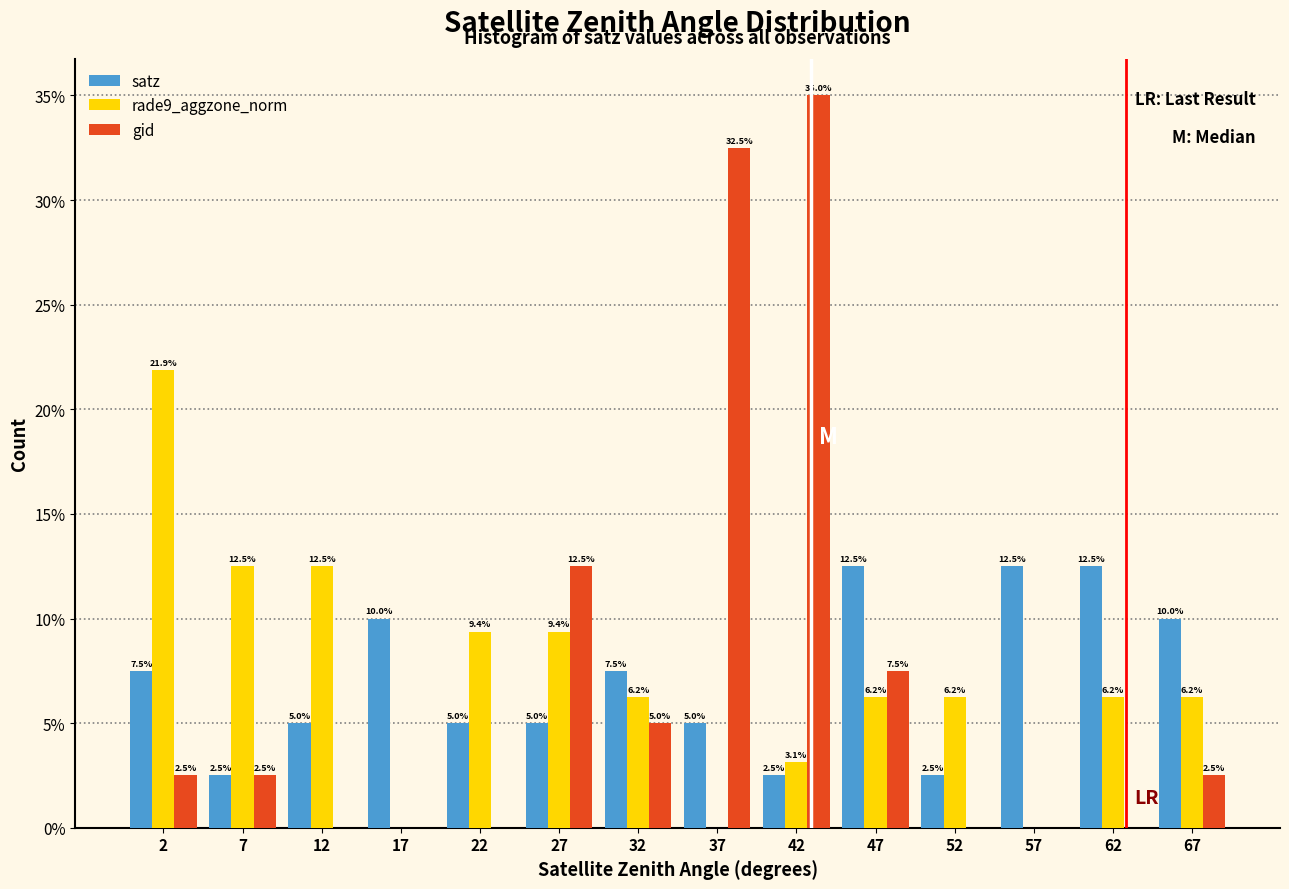

In the gid series, which range on the x-axis has the tallest bar?

40 to 45